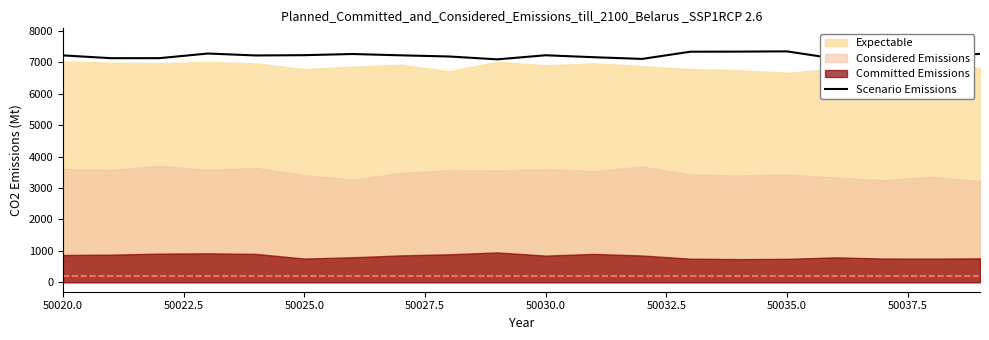

How many lines are shown in the chart?

1